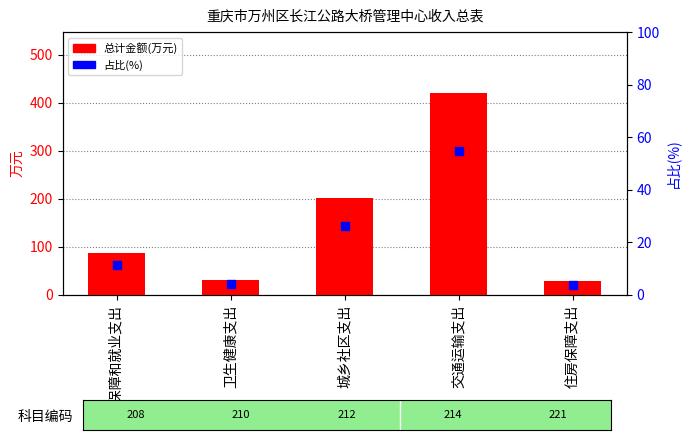

At how many categories does at least one series exceed 69?

3